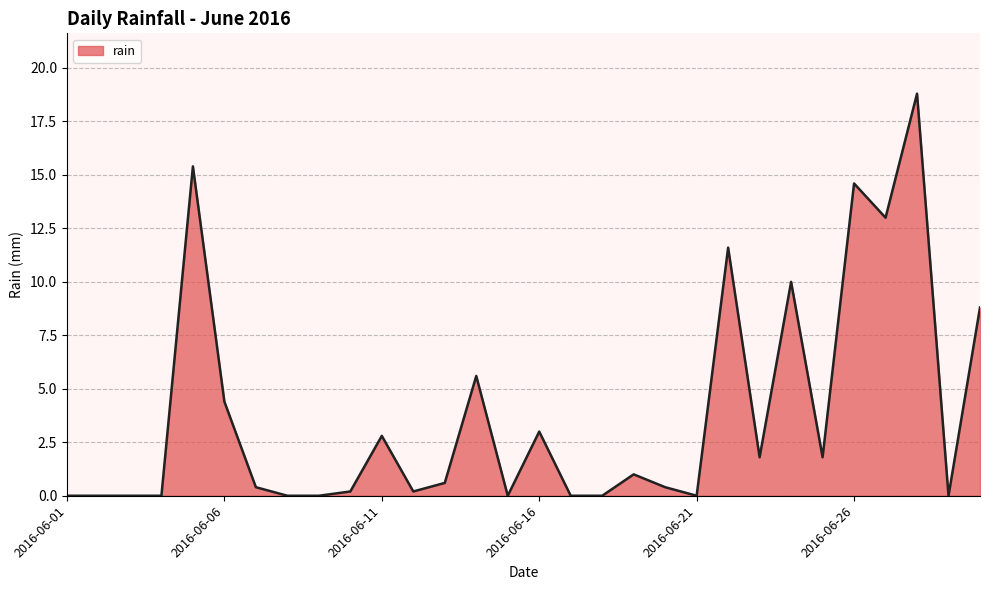

Reading left to right, what are all the values shown in this chart?

0.0	0.0	0.0	0.0	15.4	4.4	0.4	0.0	0.0	0.2	2.8	0.2	0.6	5.6	0.0	3.0	0.0	0.0	1.0	0.4	0.0	11.6	1.8	10.0	1.8	14.6	13.0	18.8	0.0	8.8